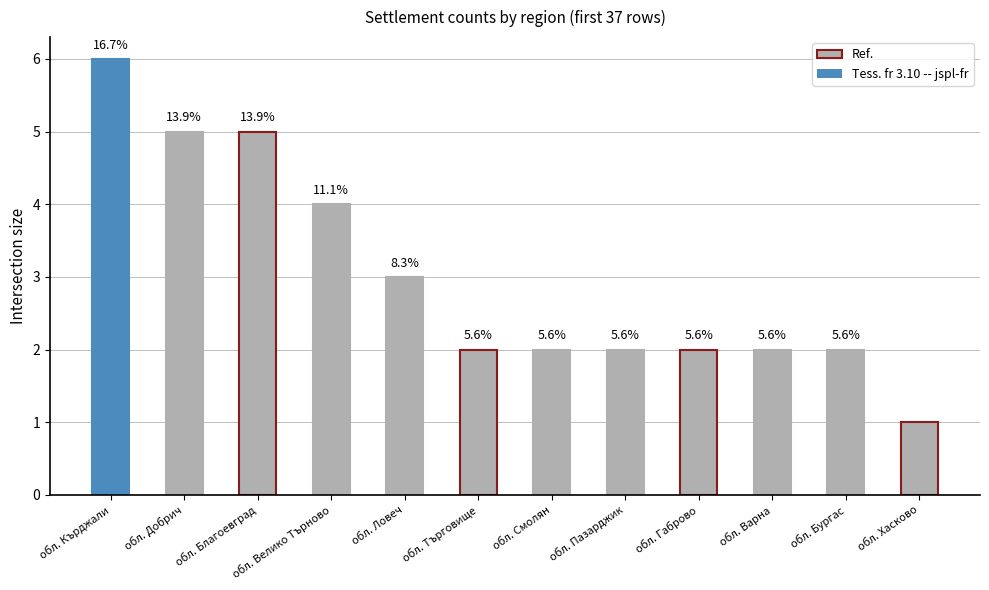

What is the average value?

3